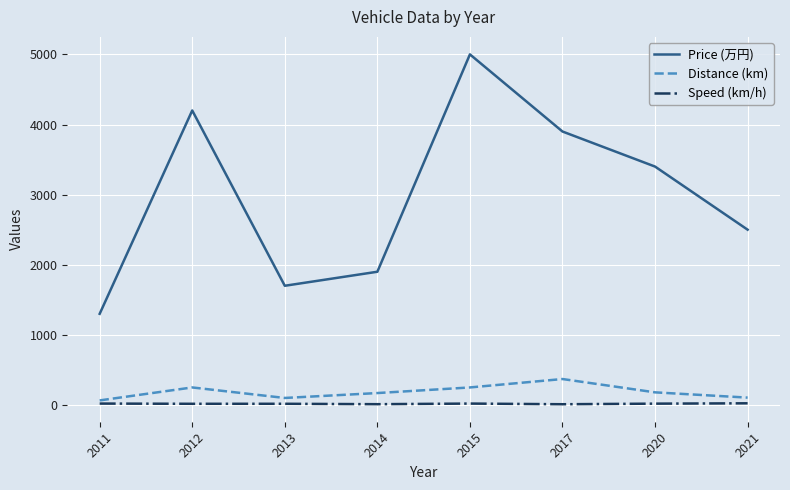

True or false: Price (万円) and Distance (km) intersect in this chart.

False